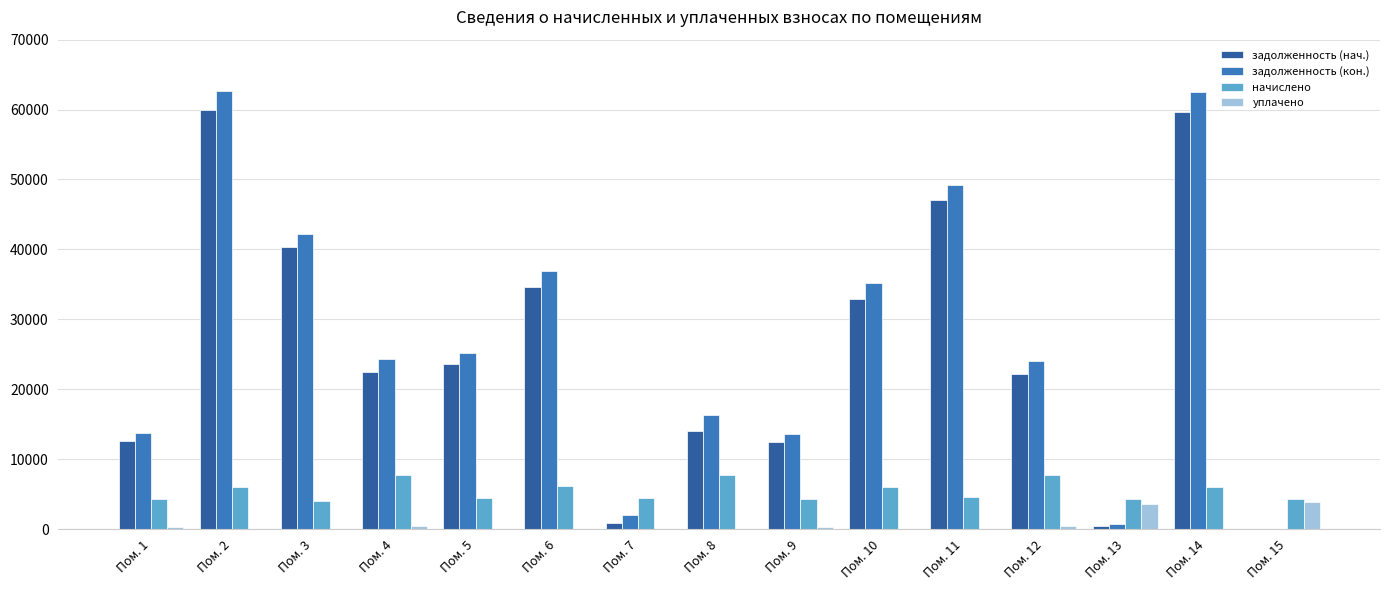

How many positive values does the задолженность (кон.) series have?

14